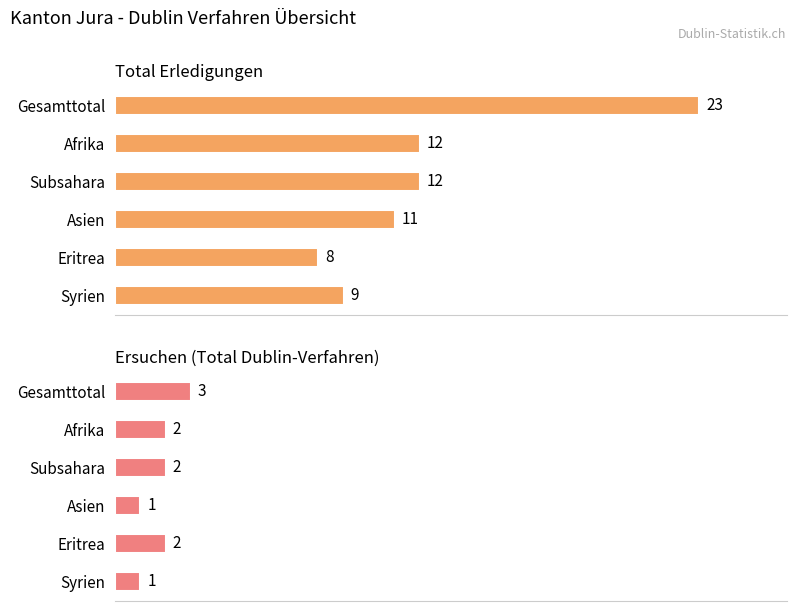

What is the sum of all Ersuchen (Total Dublin-Verfahren) values?

11